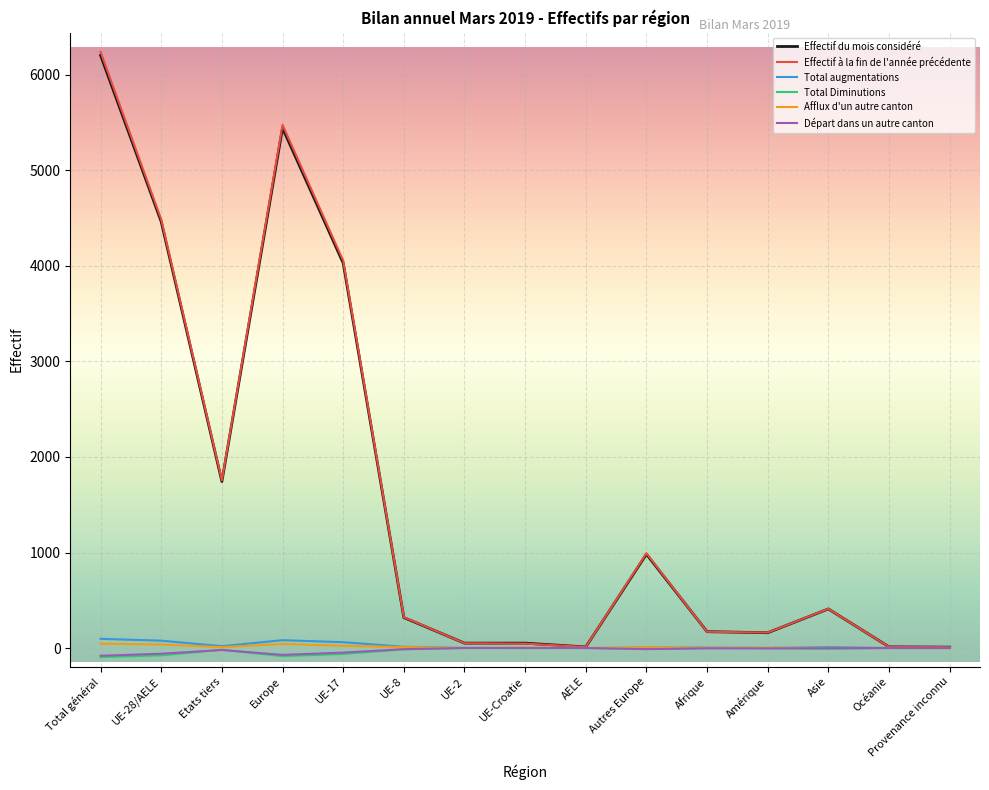

What is the total value across all series at Amérique?

320